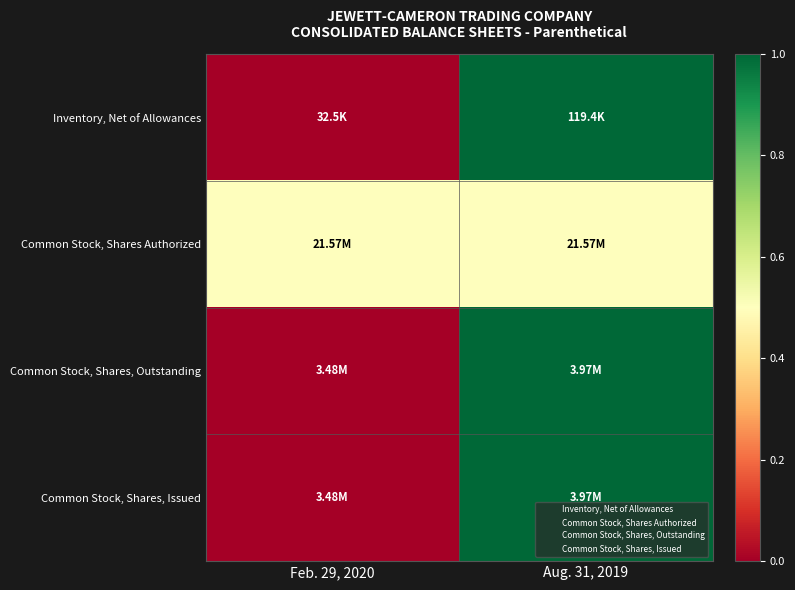

At which category is the sum across all series the highest?

Aug. 31, 2019